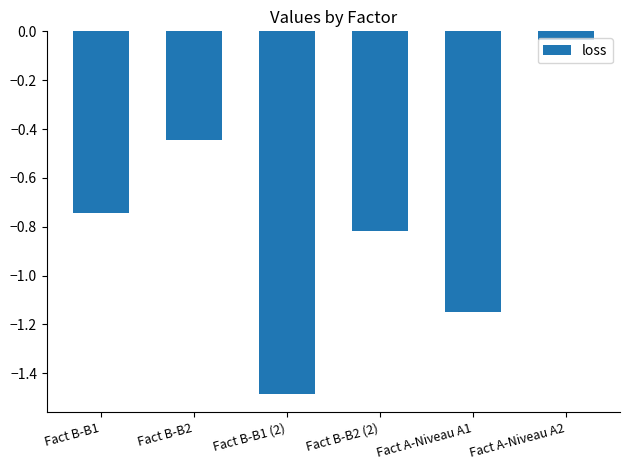

At which label is the value closest to 0?

Fact A-Niveau A2